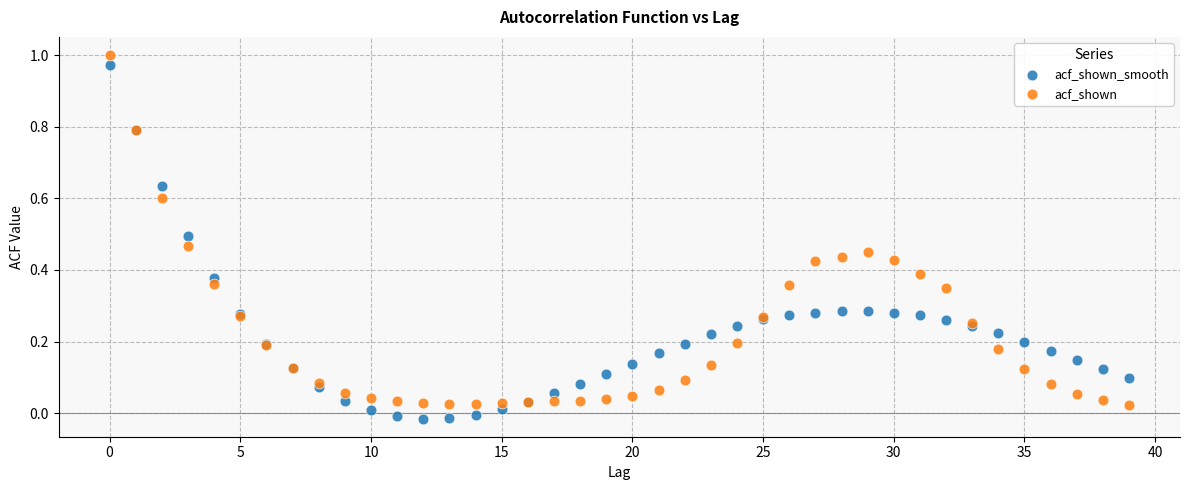

What are all the series names shown in the legend?

acf_shown_smooth, acf_shown